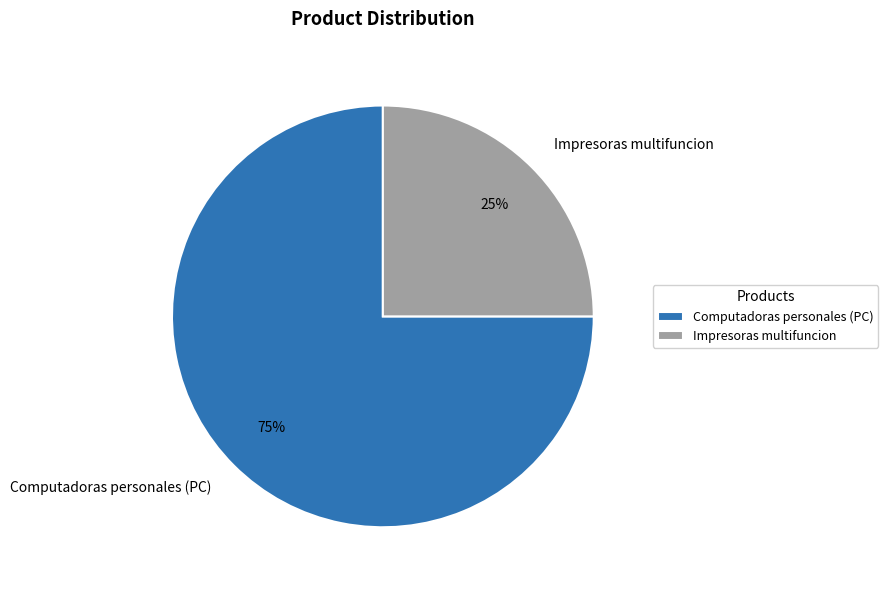

Does Computadoras personales (PC) account for over 50% of the chart?

Yes